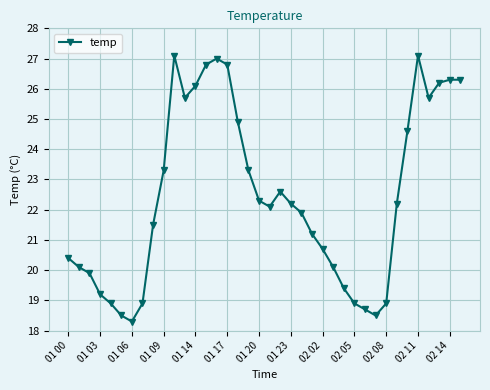

What is the difference between the maximum and minimum values?

8.8